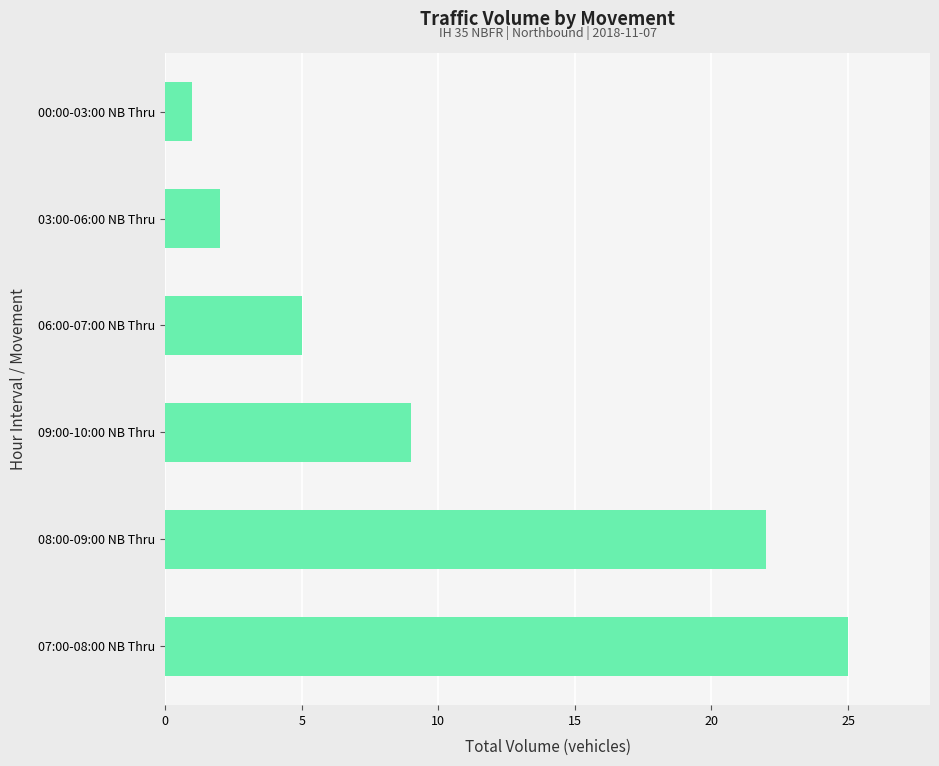

What is the difference between the second highest and second lowest values?

20